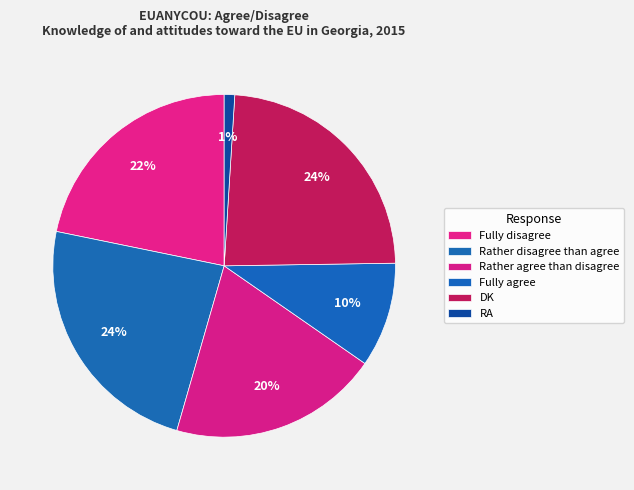

What portion of the pie excludes DK?

76.2%